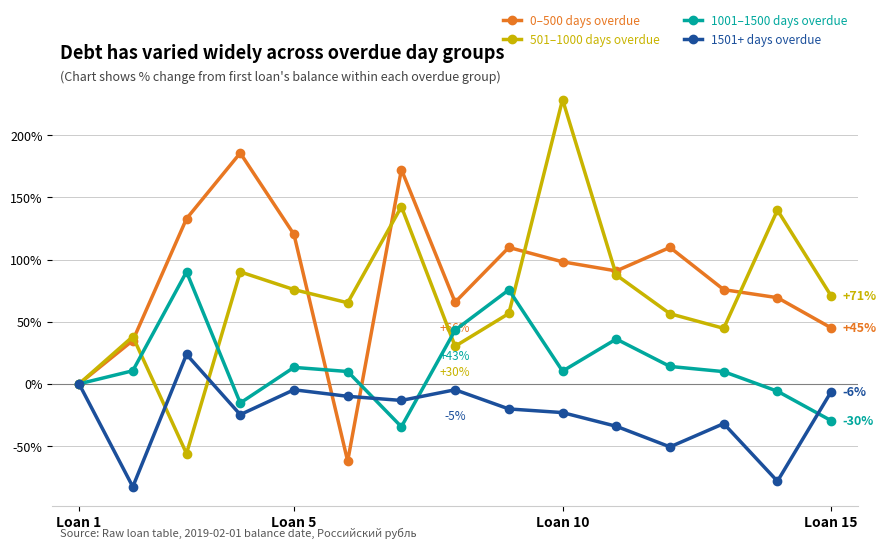

Which series has the largest range (max minus min)?

501–1000 days overdue